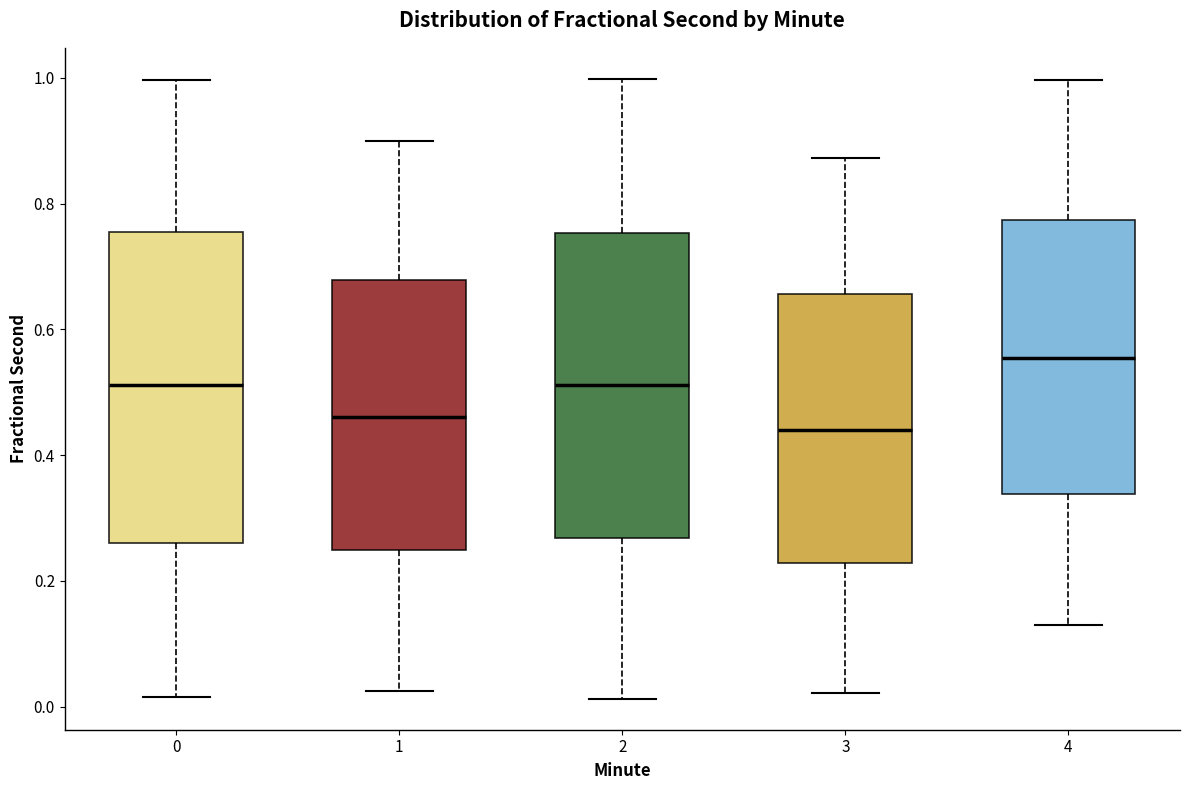

Reading left to right, read every box against the y-axis: the position of its median line, the range the box covers, and the ends of its whiskers. The values are not printed on the chart, so give them approximately, as read against the axis.

0: median 0.52, box 0.26 to 0.76, whiskers 0.02 to 1.00
1: median 0.46, box 0.24 to 0.68, whiskers 0.02 to 0.90
2: median 0.52, box 0.26 to 0.76, whiskers 0.02 to 1.00
3: median 0.44, box 0.22 to 0.66, whiskers 0.02 to 0.88
4: median 0.56, box 0.34 to 0.78, whiskers 0.14 to 1.00